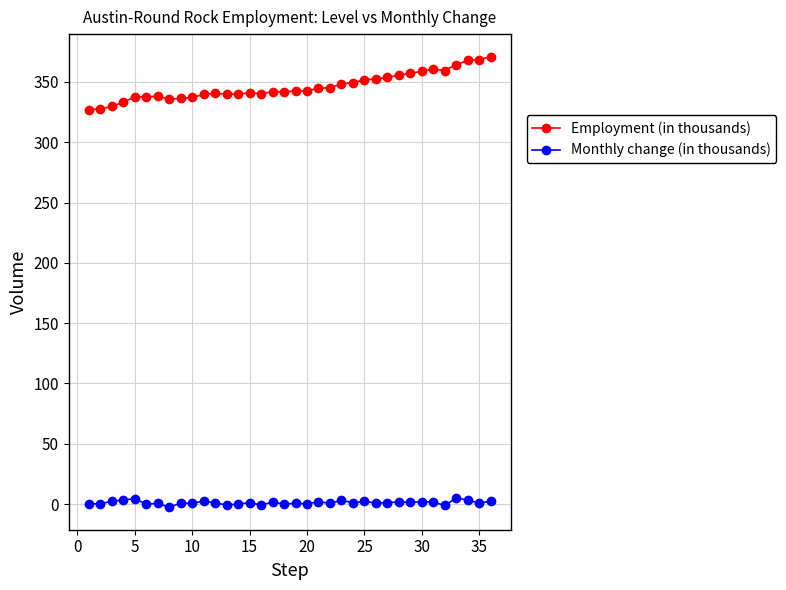

What is the greatest value displayed?

371.0